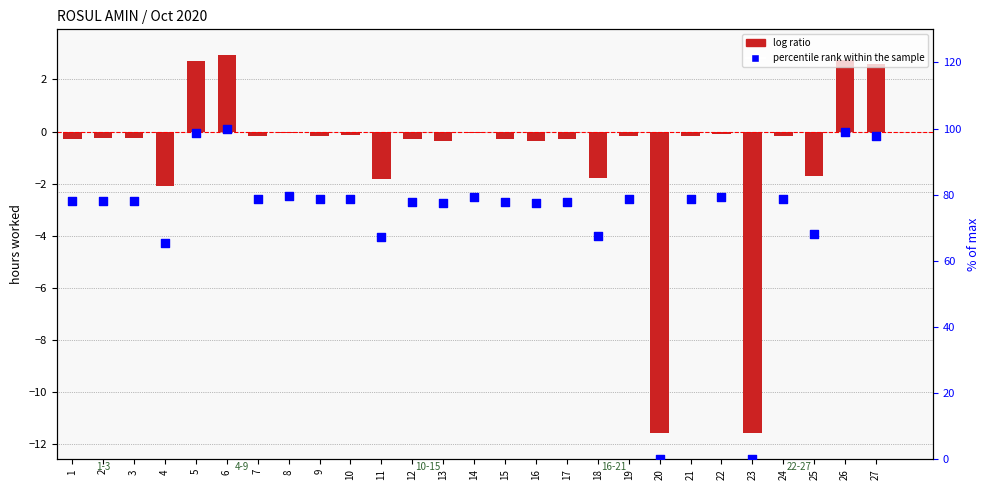

Which series contains the highest Y value?

percentile rank within the sample